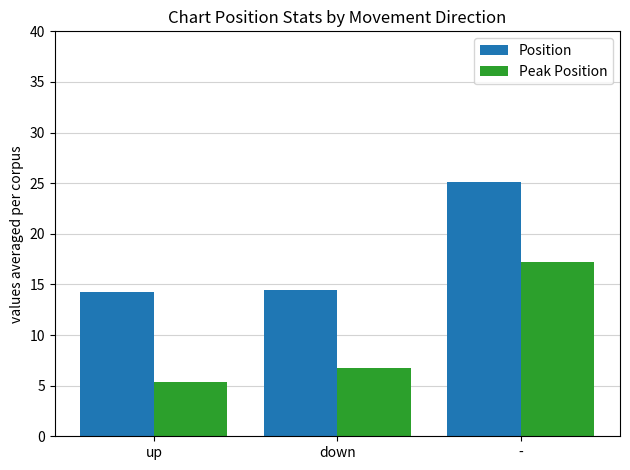

What is the sum of the Peak Position values at - and up?

22.5